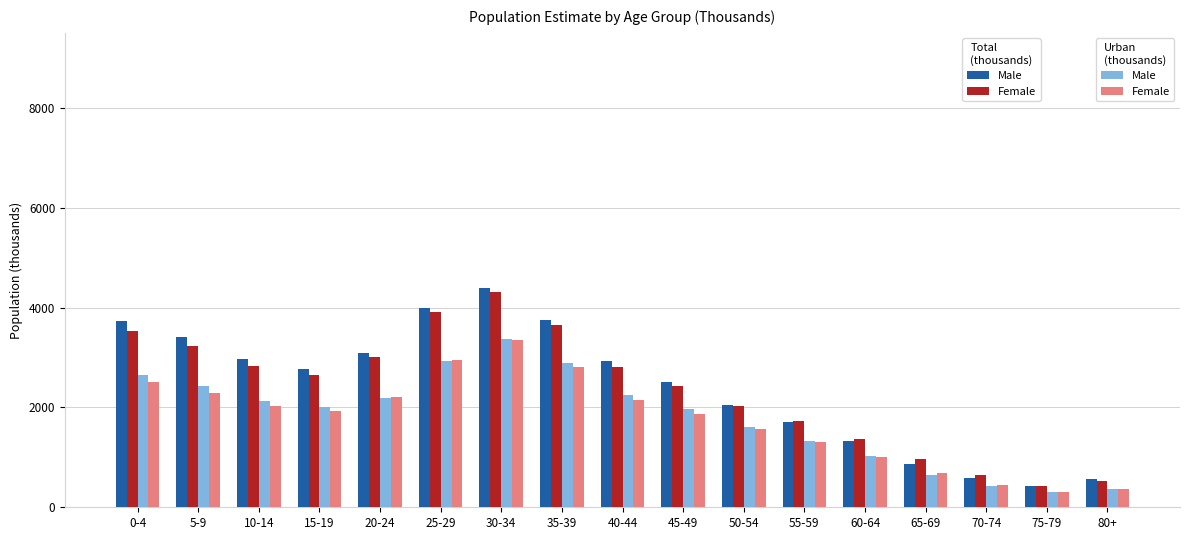

What position from the left is 65-69?

14